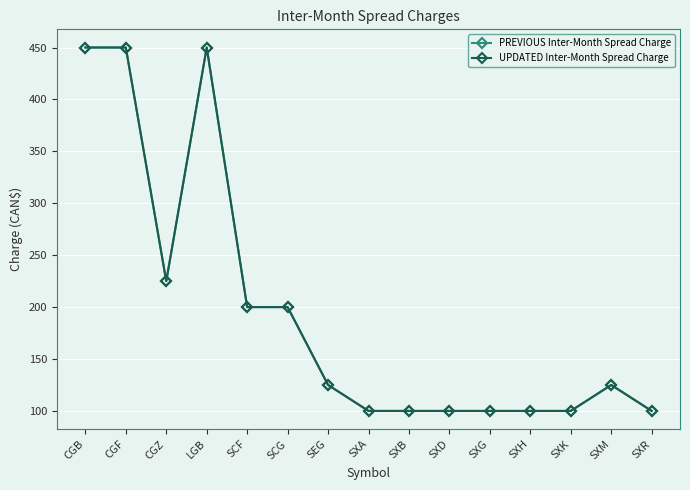

Which category has the lowest value across all series?

SXA